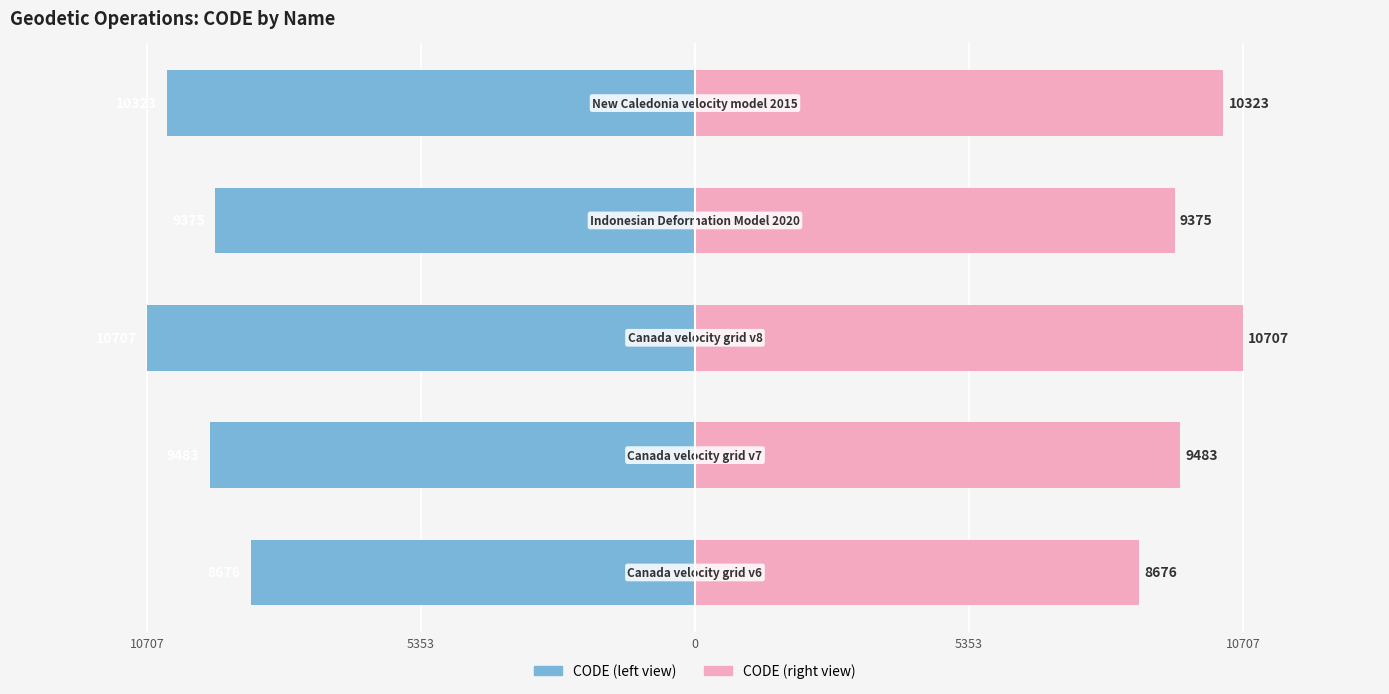

What is the difference between the second highest and second lowest values in the CODE (right) series?

948